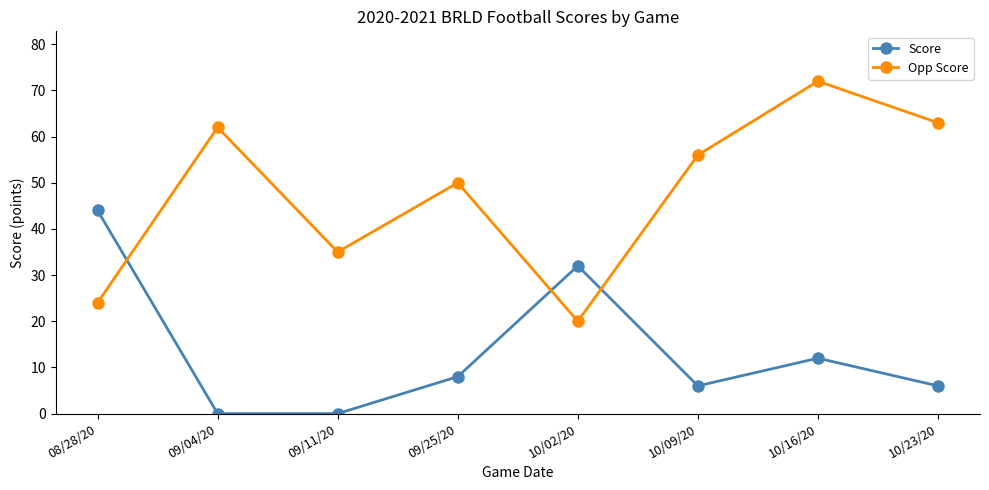

Is it true that Opp Score equals 62 at 09/04/20?

True